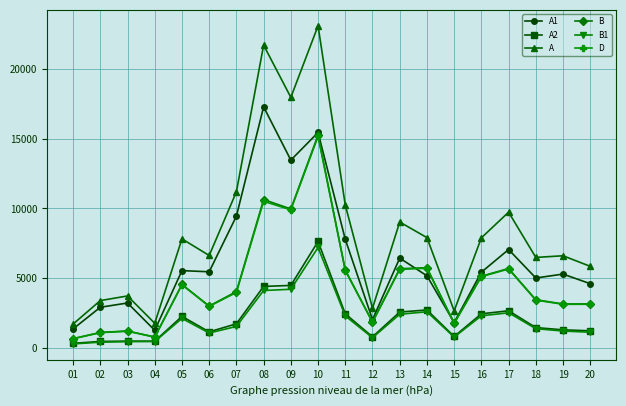

Where is the first local minimum for A?

04